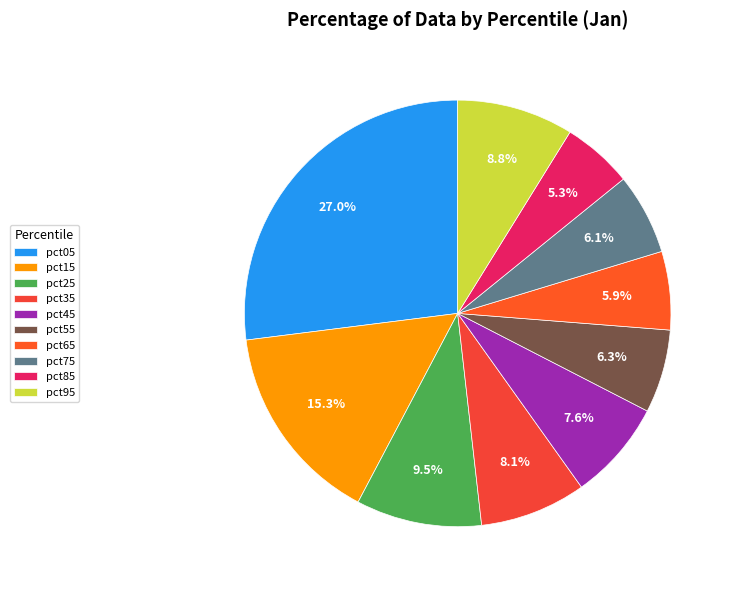

To the nearest percent, what is the difference between the largest and smallest slice percentages?

22%